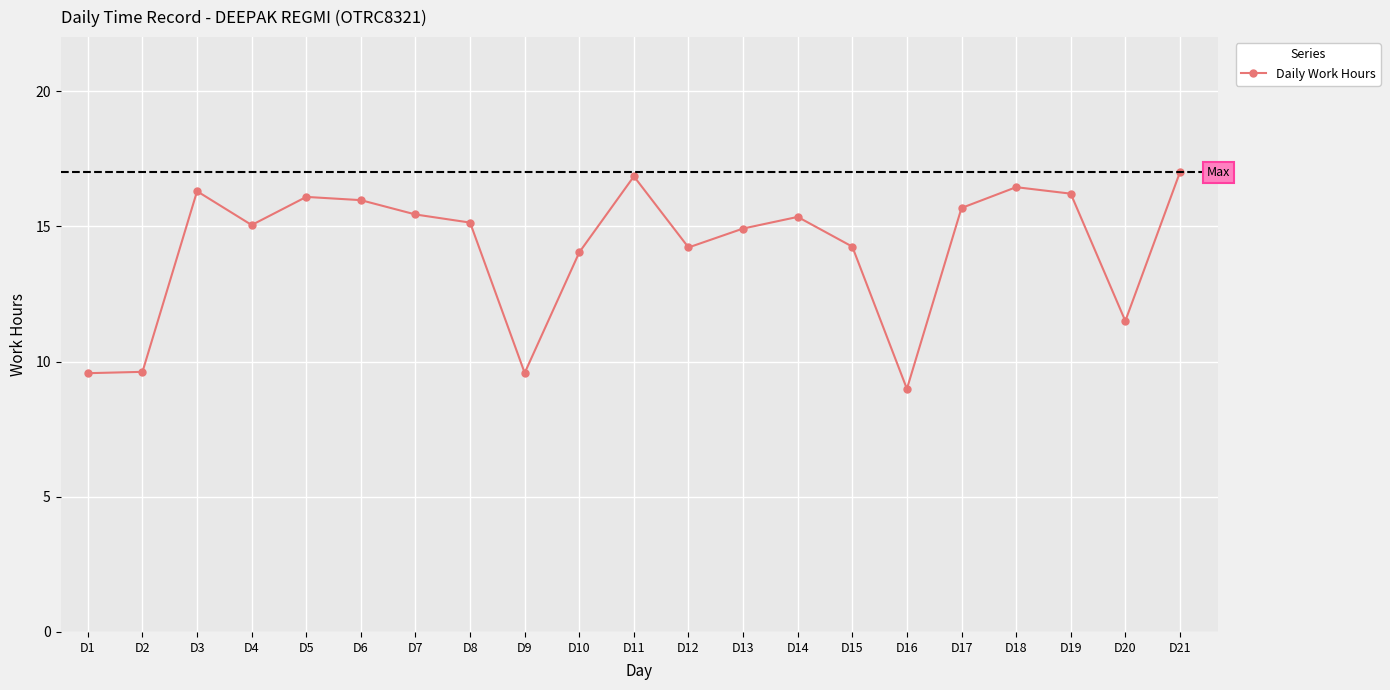

How many distinct data groups are displayed?

1